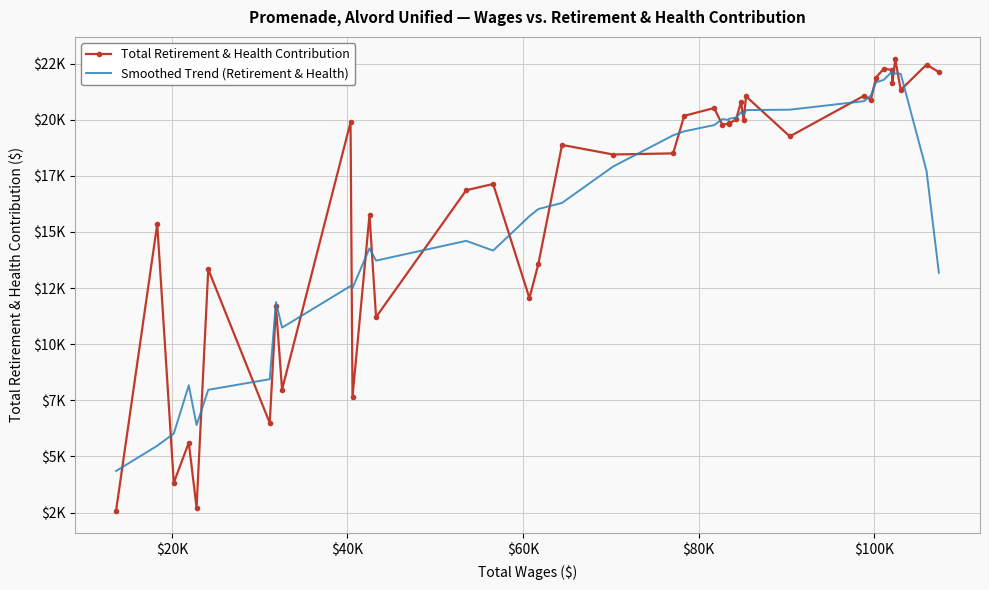

Reading left to right, list all the values displayed in this chart.

Total Retirement & Health Contribution: 2591.0	15347.0	3827.0	5617.0	2719.0	13334.0	6491.0	11684.0	7981.0	19883.0	7654.0	15762.0	11208.0	16857.0	17137.0	12054.0	13590.0	18876.0	18449.0	18499.0	20172.0	20519.0	19770.0	19830.0	19829.0	20009.0	20798.0	19973.0	21039.0	19256.0	21070.0	20888.0	21877.0	22275.0	22211.0	21629.0	22683.0	21329.0	22454.0	22120.0
Smoothed Trend (Retirement & Health): 4353.0	5476.4	6020.2	8168.8	6397.6	7969.0	8441.8	11874.6	10738.6	12592.8	12497.6	14272.8	13723.6	14603.6	14169.2	15702.8	16021.2	16293.6	17917.2	19303.0	19481.8	19758.0	20024.0	19991.4	20047.2	20087.8	20329.6	20215.0	20427.2	20445.2	20826.0	21073.2	21664.2	21776.0	22135.0	22025.4	22061.2	22043.0	17717.2	13180.6